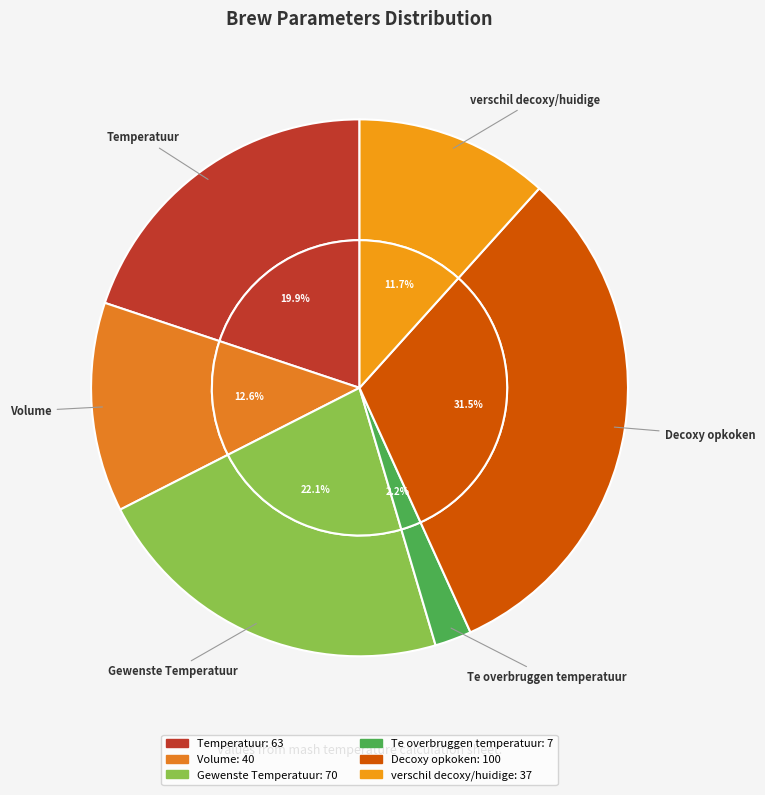

How many segments does this pie chart have?

6